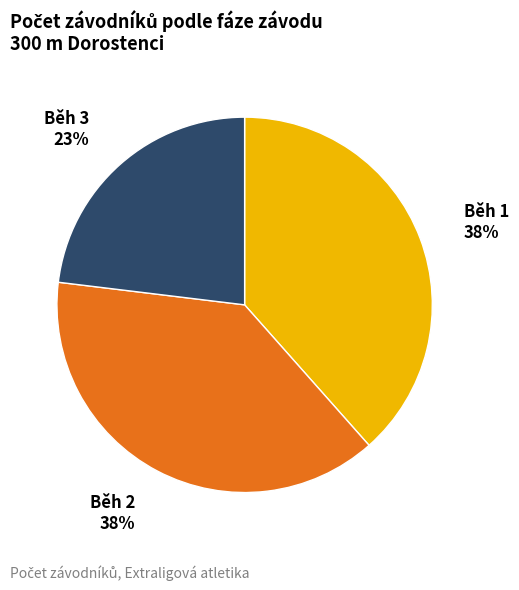

To the nearest percent, what is the combined percentage of Běh 1 and Běh 3?

62%